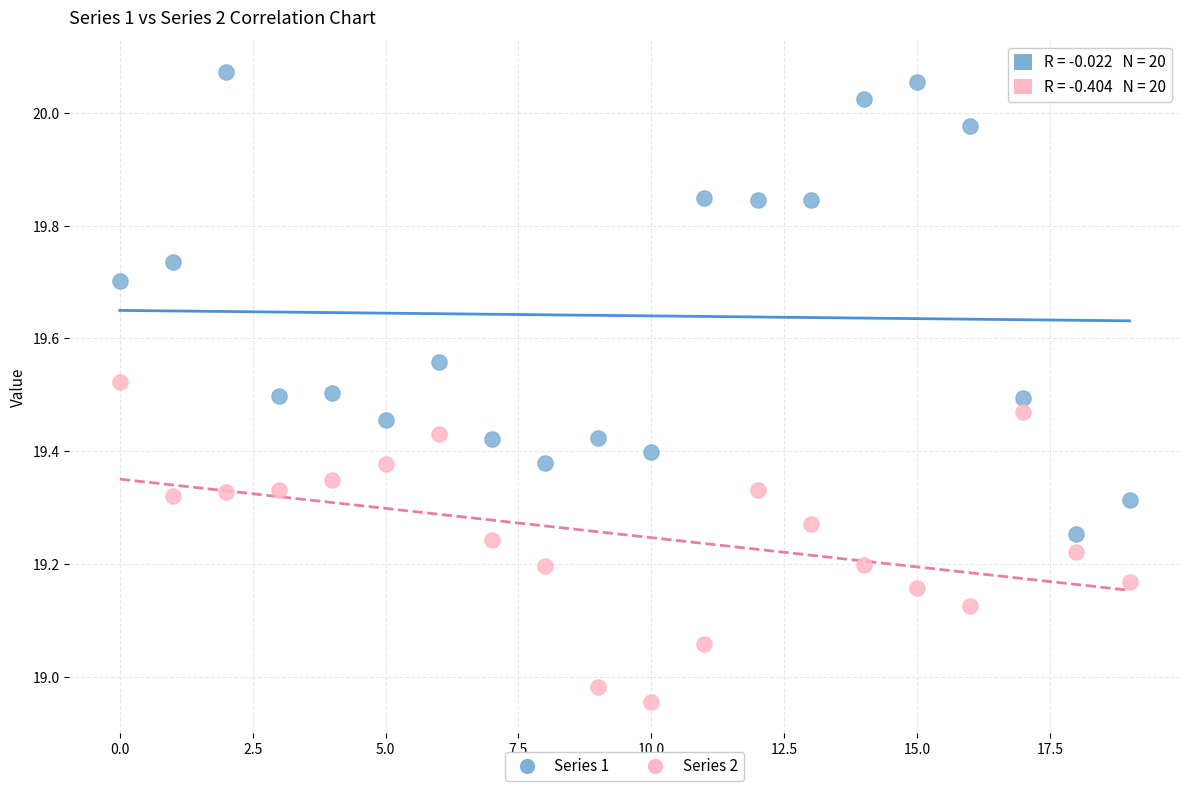

What are all the series names shown in the legend?

Series 1, Series 2